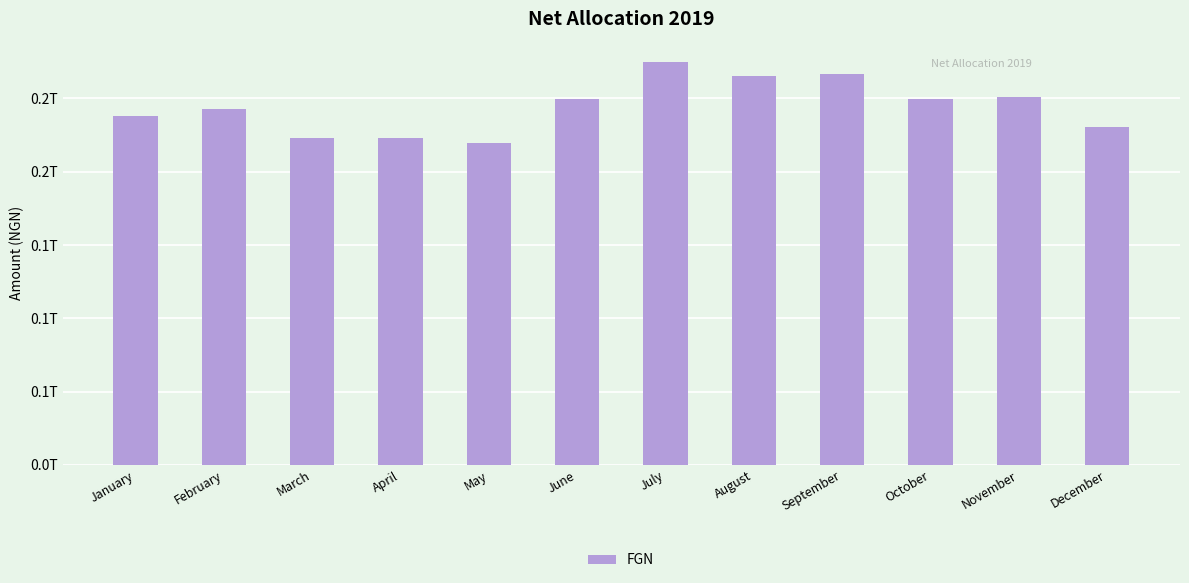

Rank the categories by value from highest to lowest.

July, September, August, November, June, October, February, January, December, April, March, May